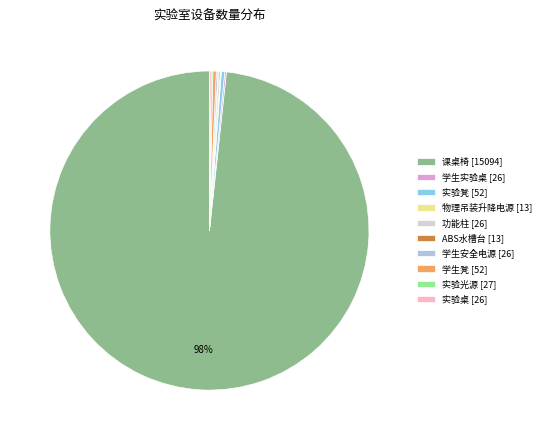

What is the ratio of the value at 学生实验桌 to the value at 学生凳?

0.5